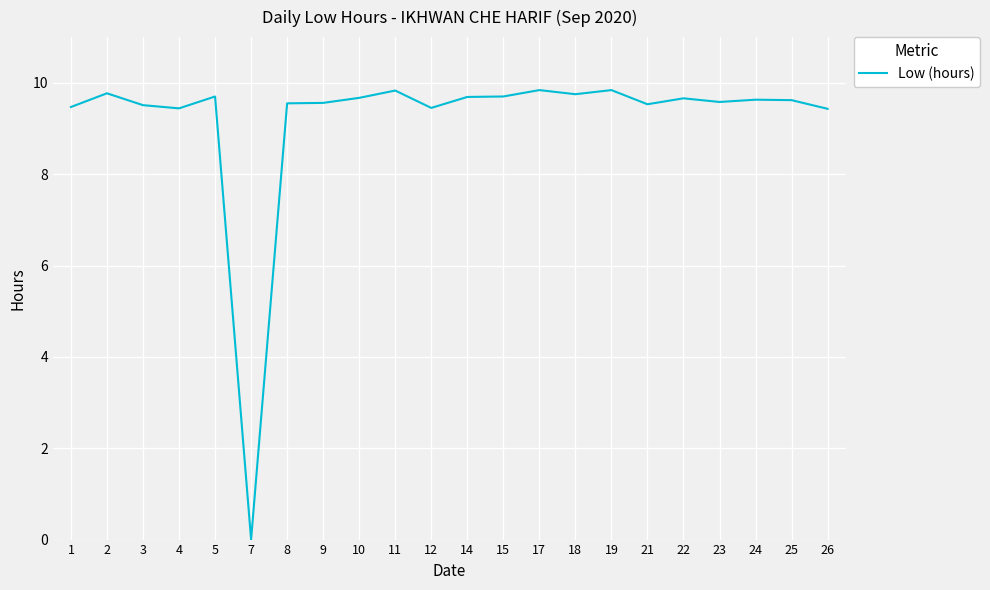

What value does the data have at 22?

9.7